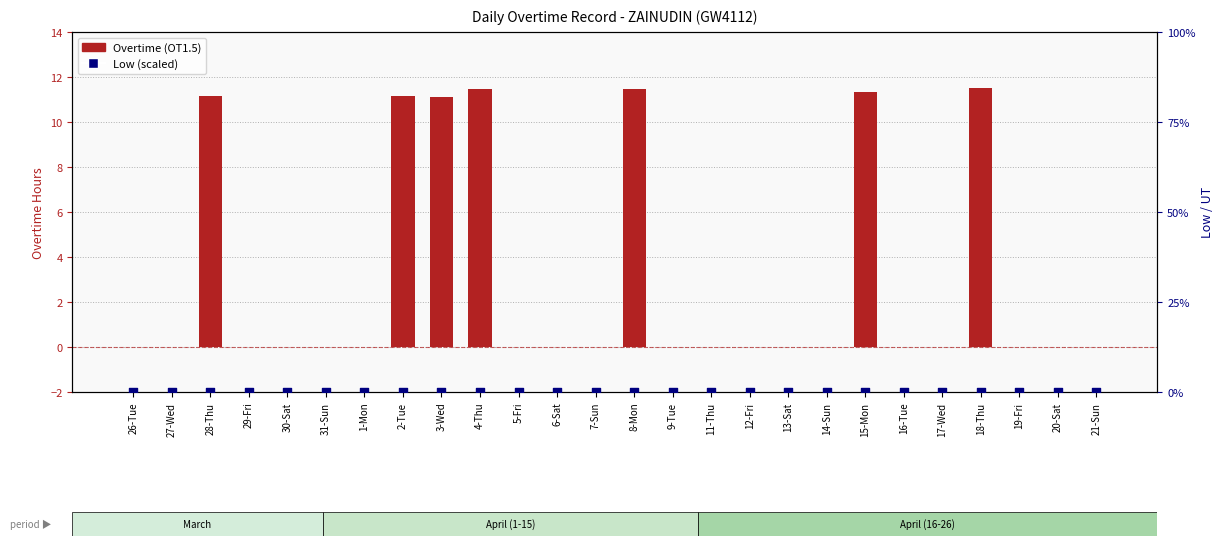

Which series has the widest spread of Y values?

Overtime (OT1.5)